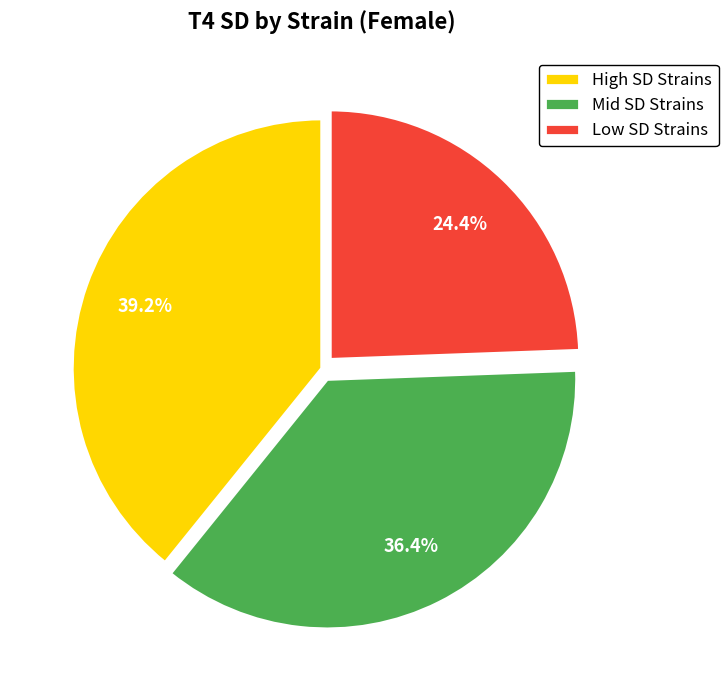

Does Low SD Strains account for over 50% of the chart?

No